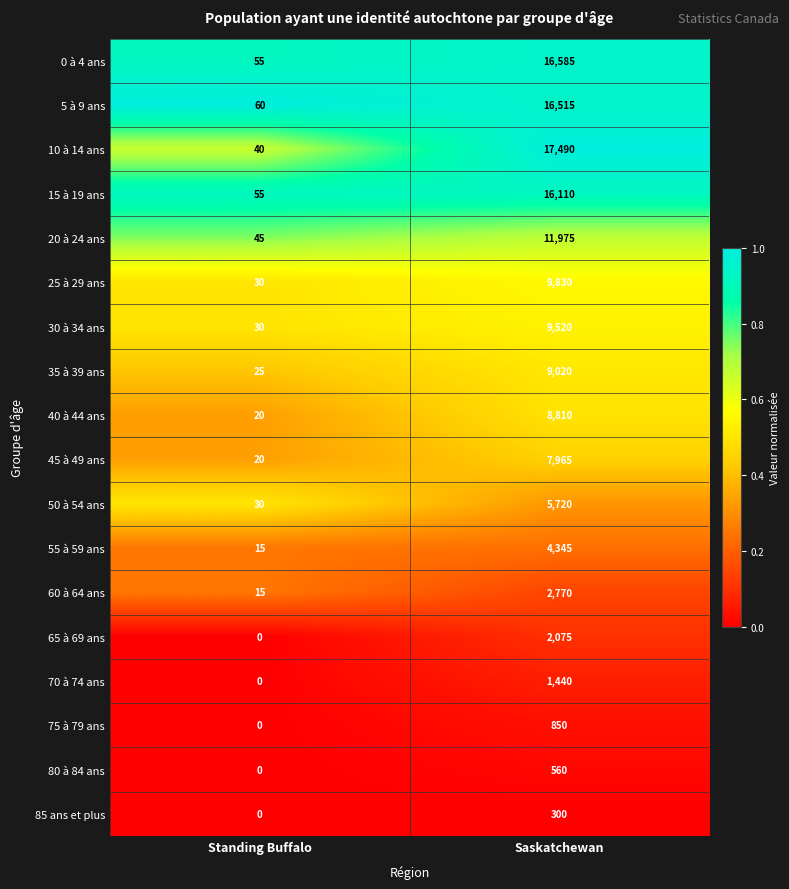

The 80 à 84 ans series shows 560 at Saskatchewan. True or false?

True